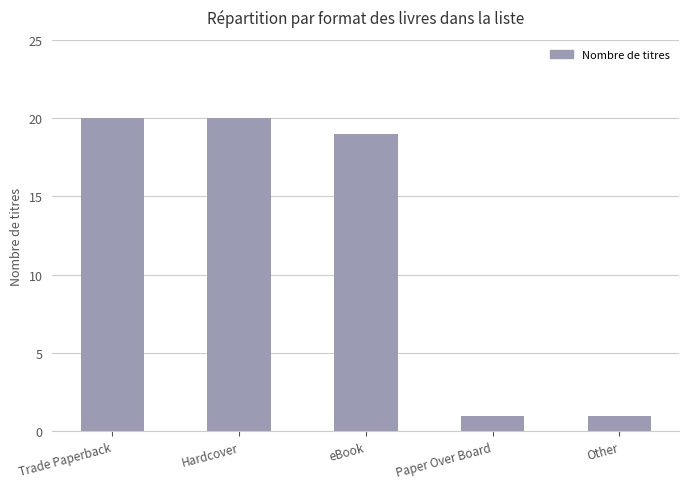

What position from the right is eBook?

3